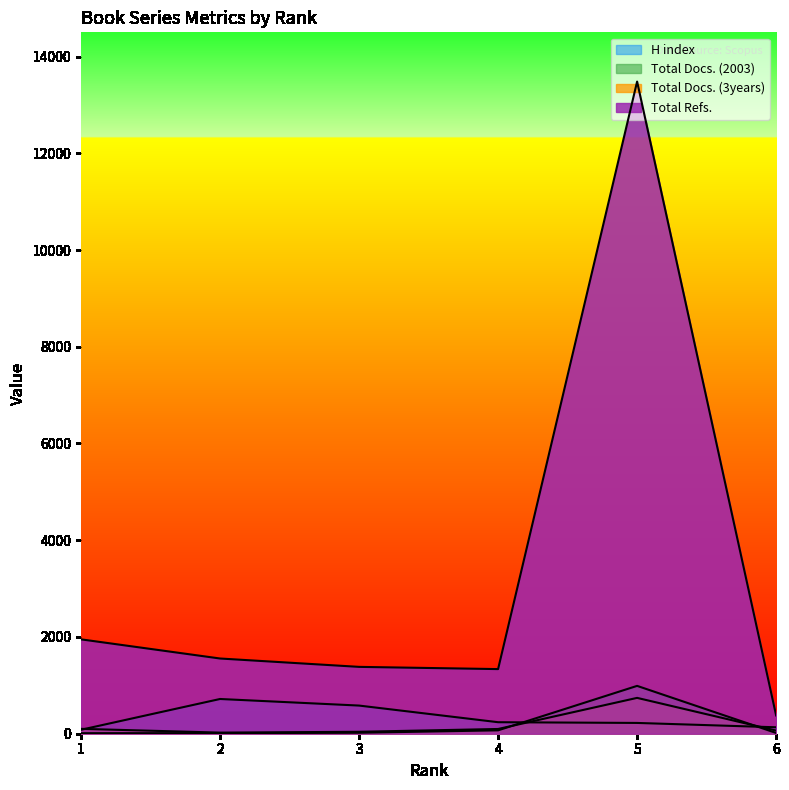

How many lines are shown in the chart?

4